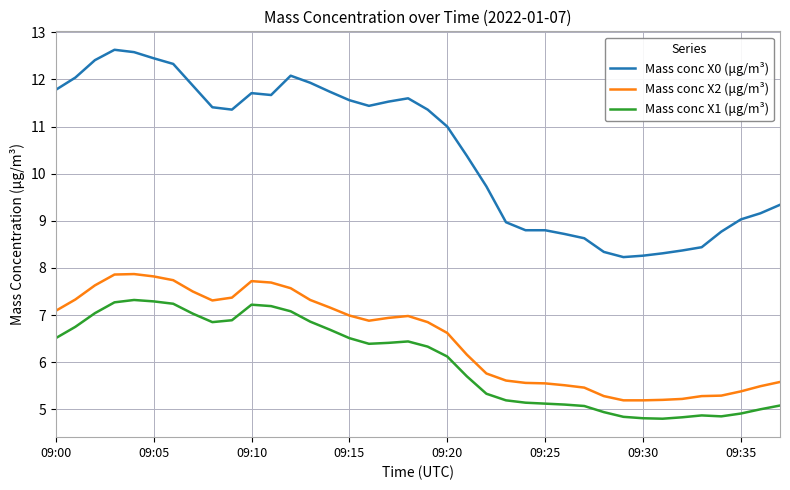

What is the greatest value displayed?

12.6